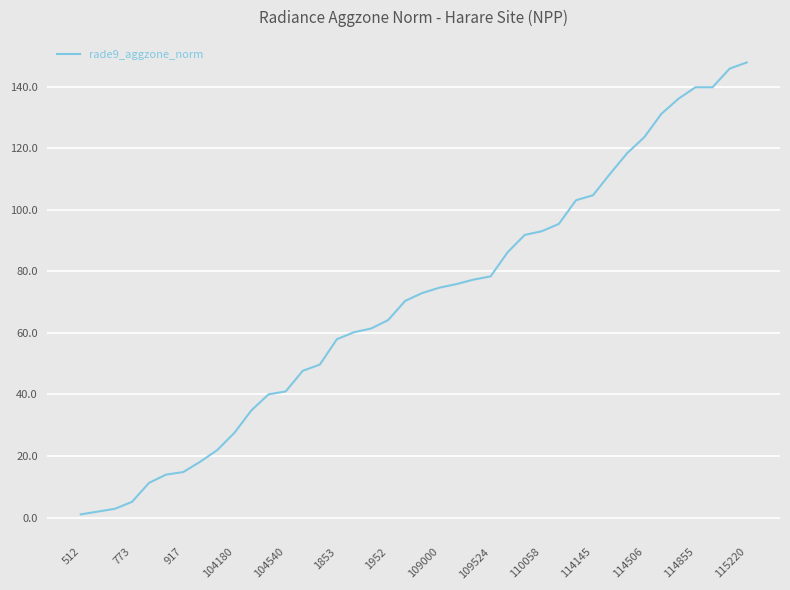

What is the smallest value displayed?

1.0